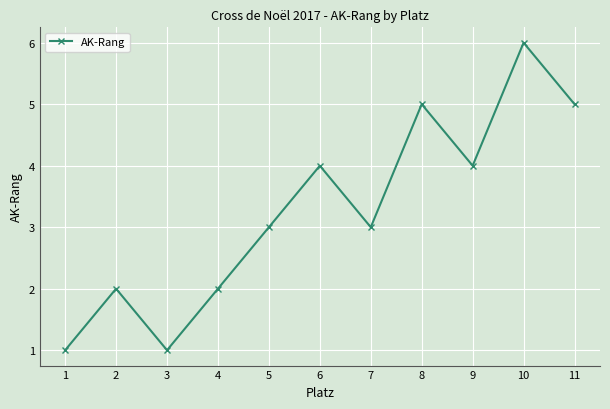

Count the number of categories in the chart.

11